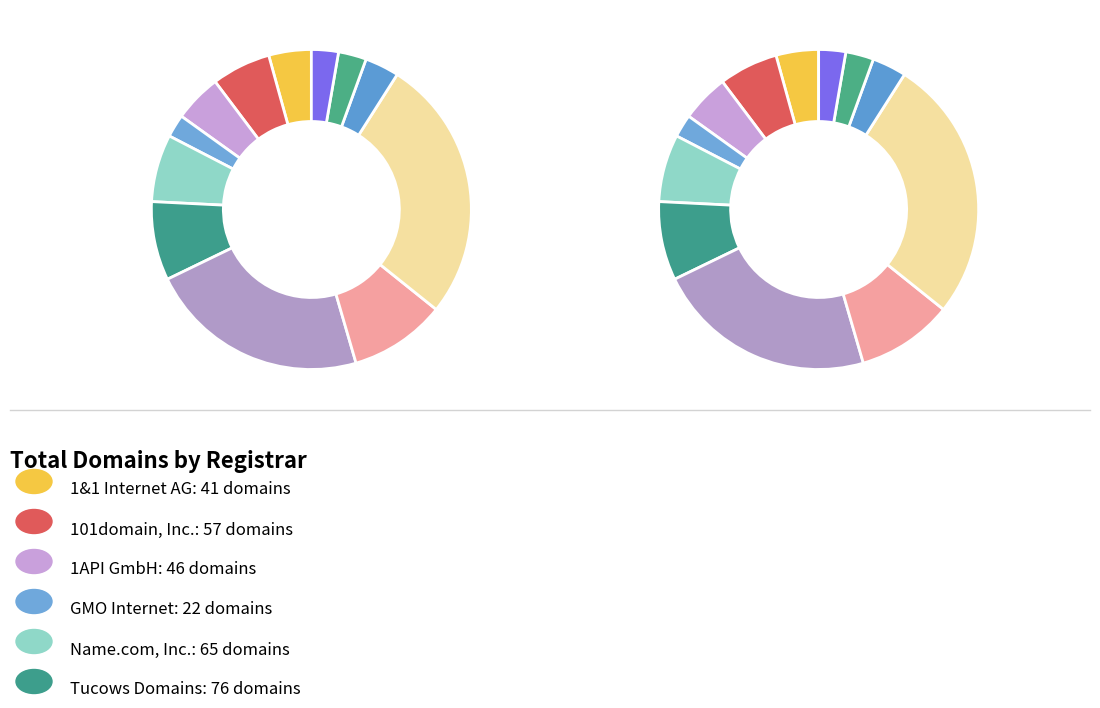

What is the smallest slice in the pie chart?

GMO Internet